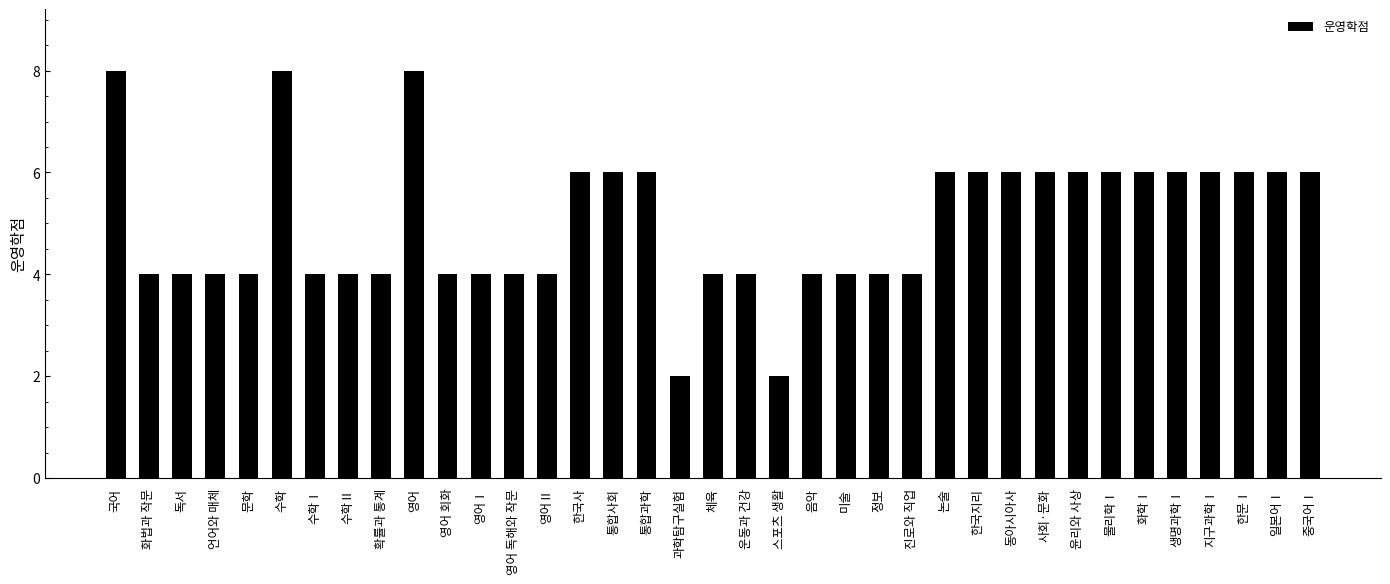

At which label does the data first exceed 4?

국어